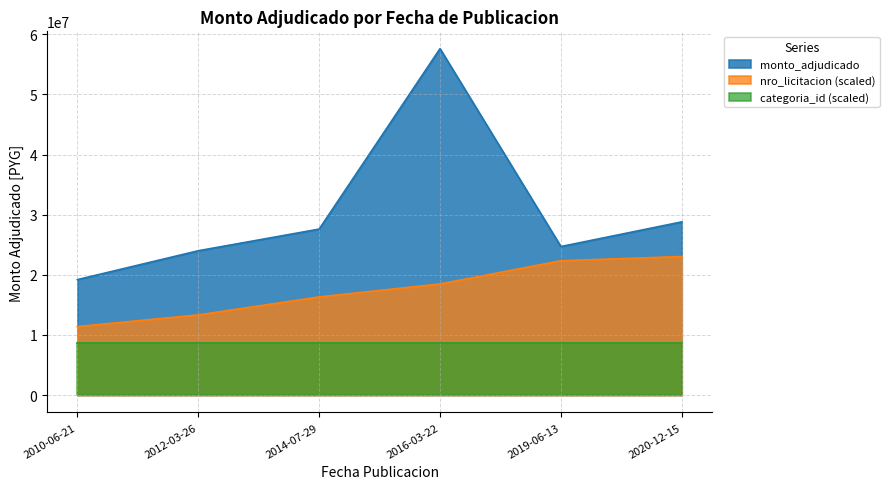

Reading left to right, what are all the values shown in this chart?

2010-06-21=19200000	2012-03-26=24000000	2014-07-29=27600000	2016-03-22=57600000	2019-06-13=24700000	2020-12-15=28800000